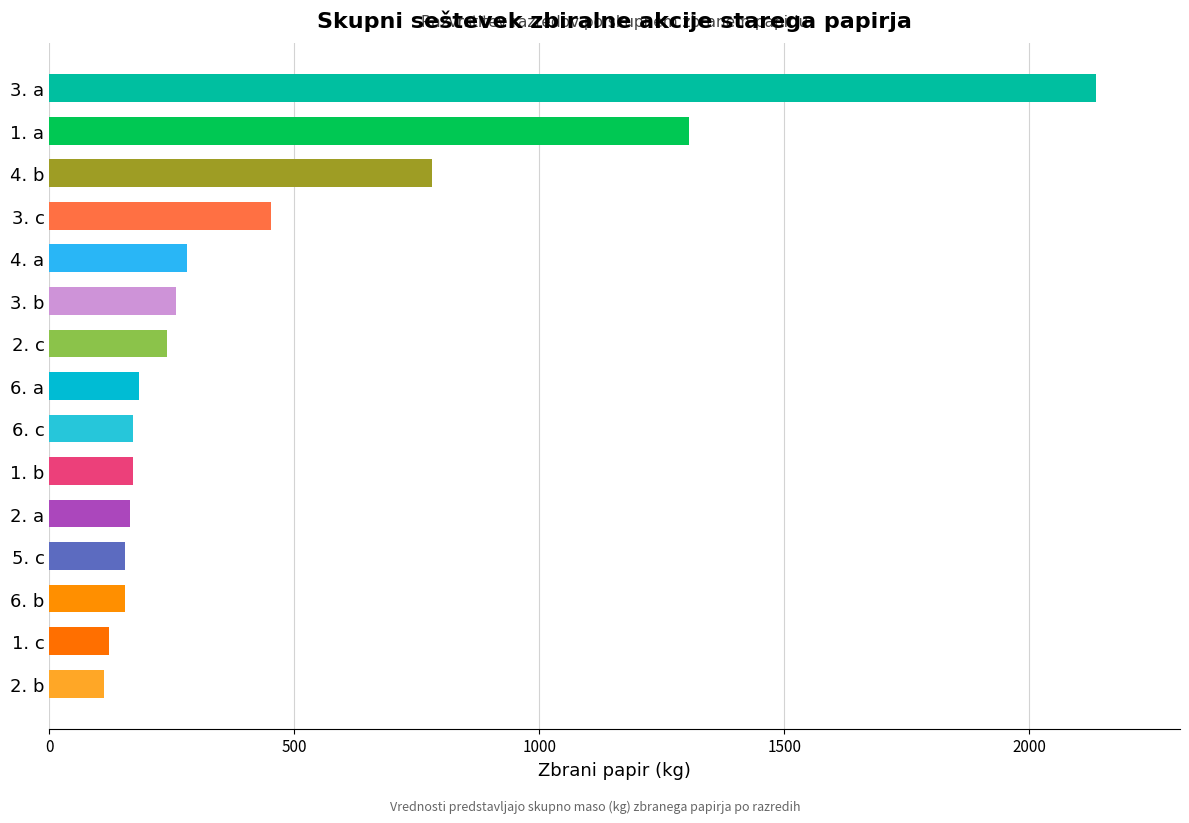

How many values are below 182?

7